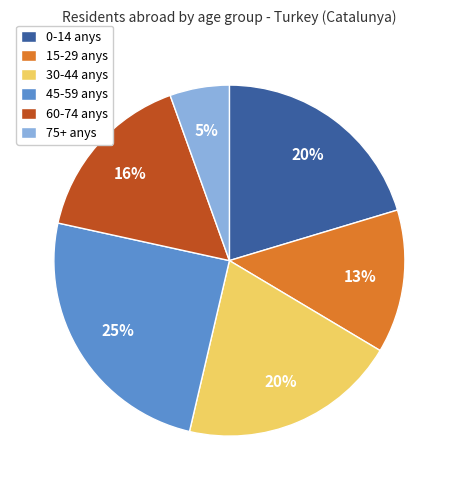

To the nearest percent, what is the difference between the 15-29 anys and 60-74 anys slice percentages?

3%